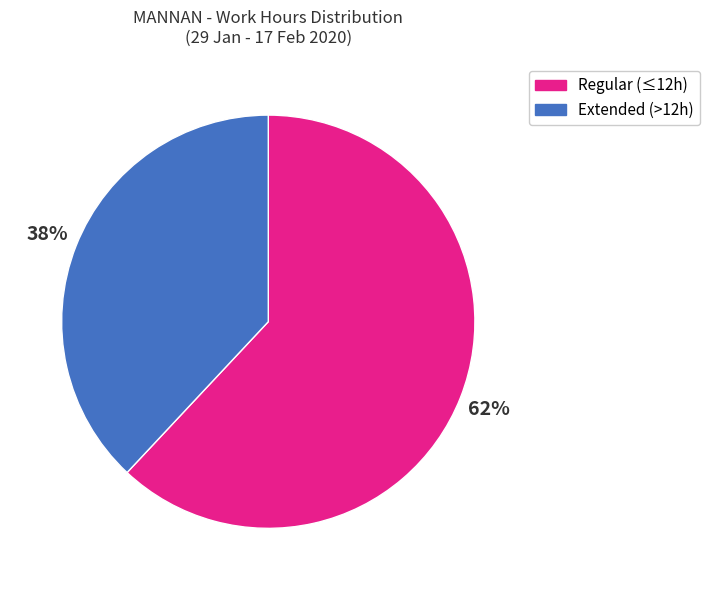

How many segments does this pie chart have?

2